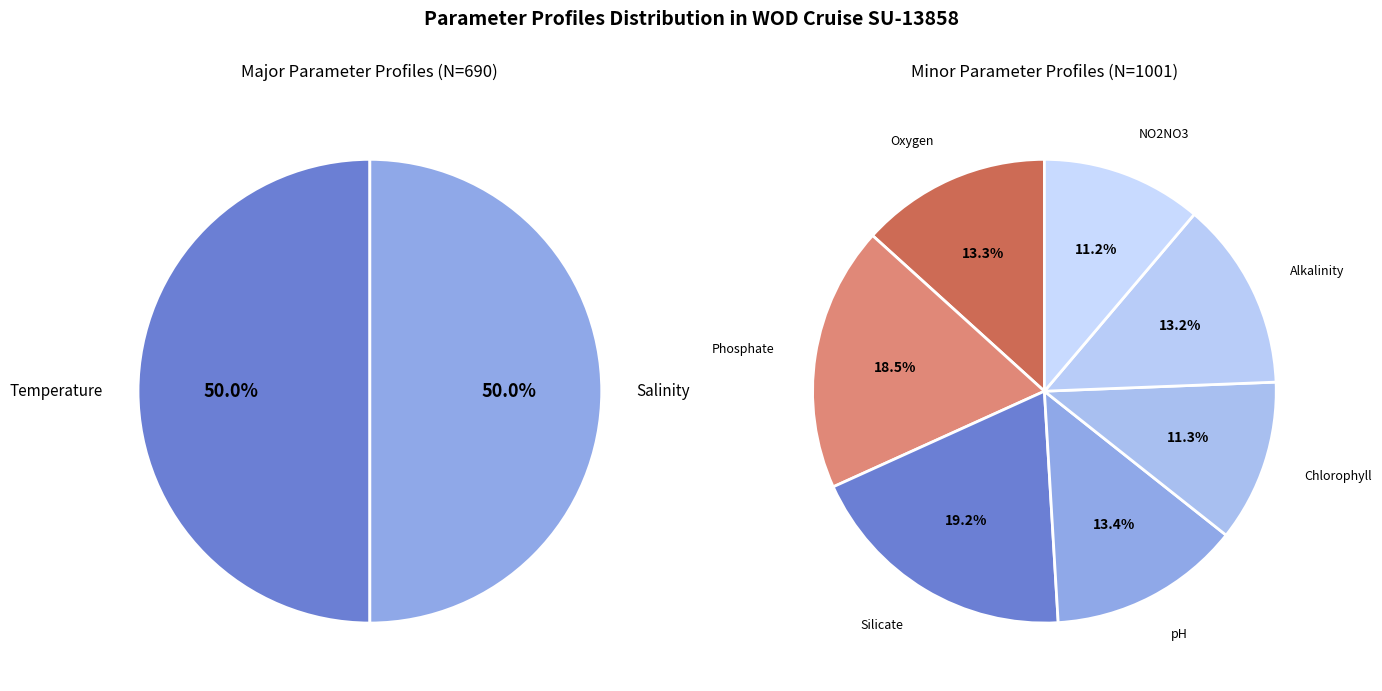

How much of the chart is everything except pH?

92.1%